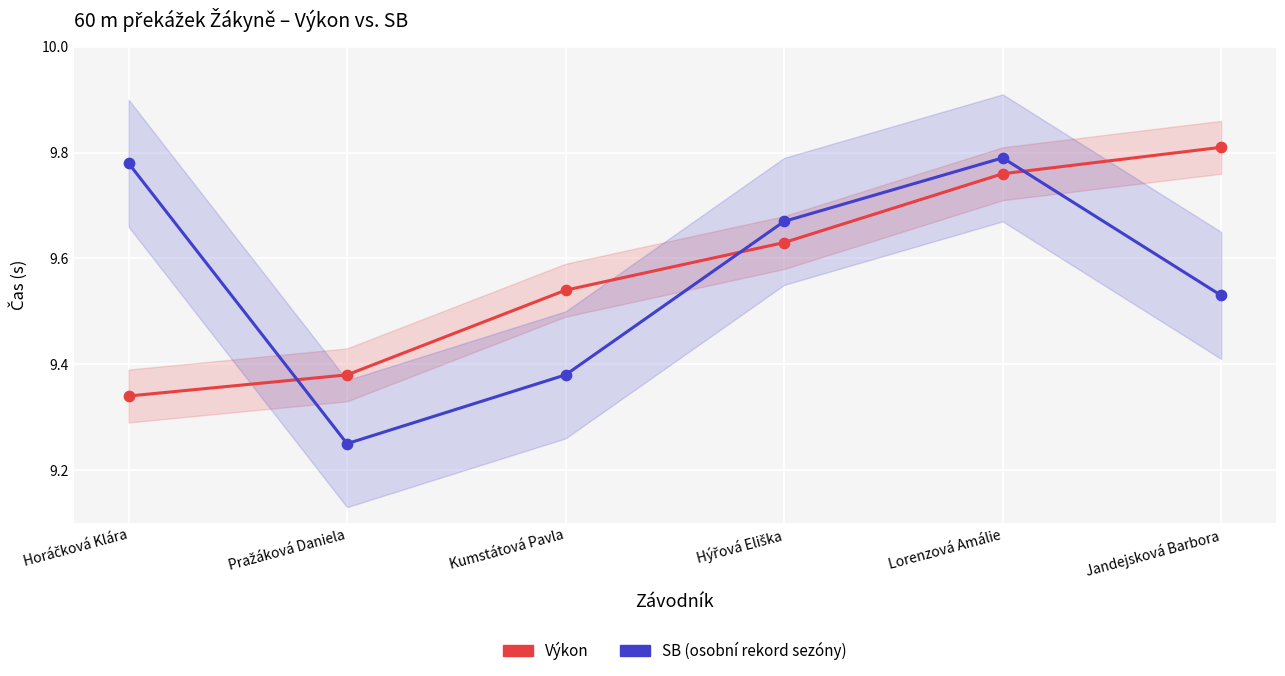

Which series has the largest total across all categories?

Výkon